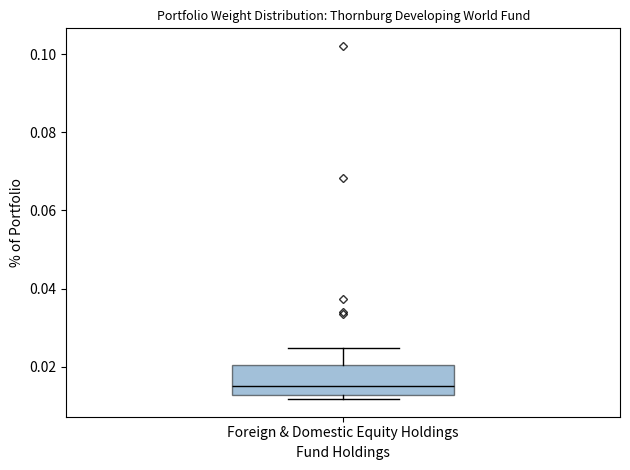

Transcribe this box plot: give where the median line is, the range the box spans, and where the two whiskers end, as read against the y-axis. The values are not printed on the chart, so give them approximately, as read against the axis.

median 0.014, box 0.012 to 0.020, whiskers 0.012 (just below the box's lower edge) to 0.024